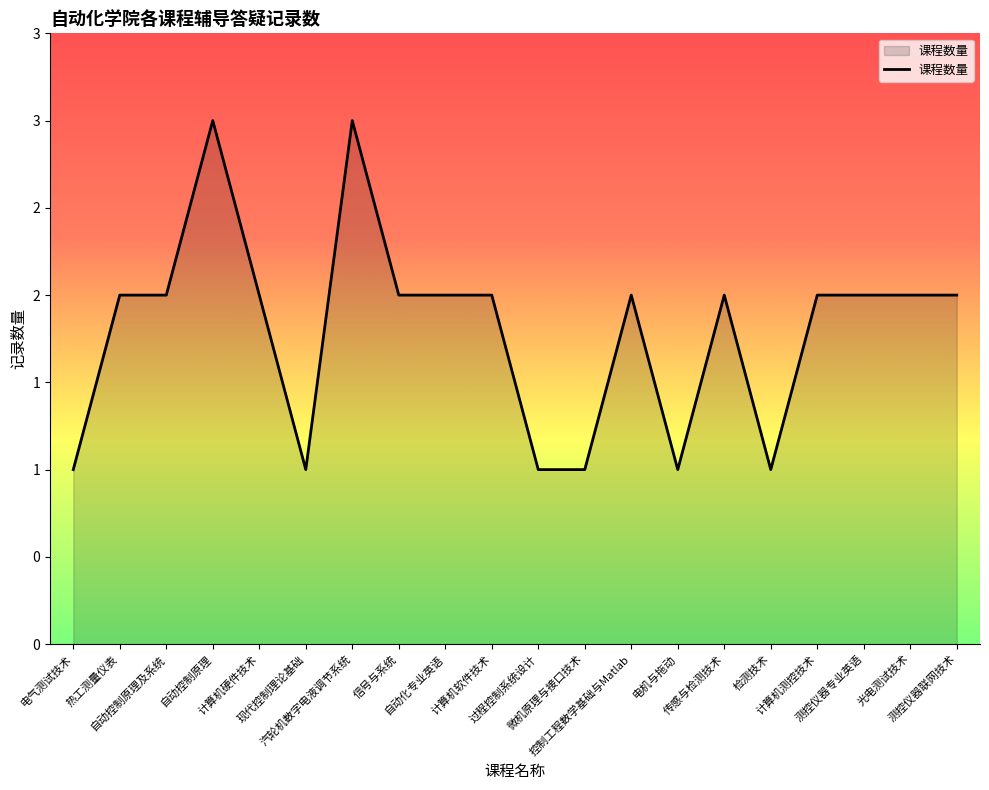

Does the chart have visible grid lines?

No